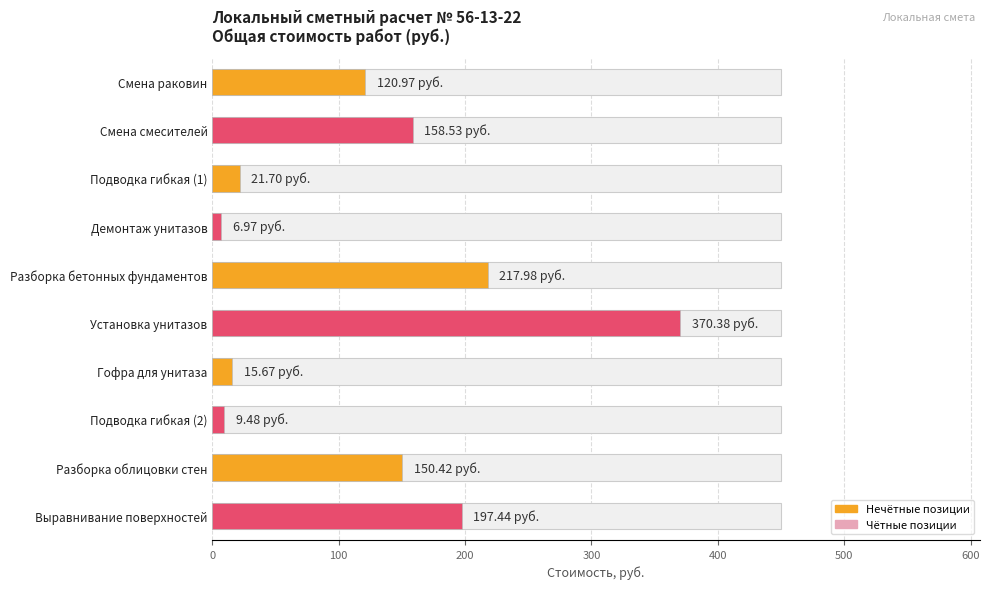

What is the smallest value displayed?

7.0